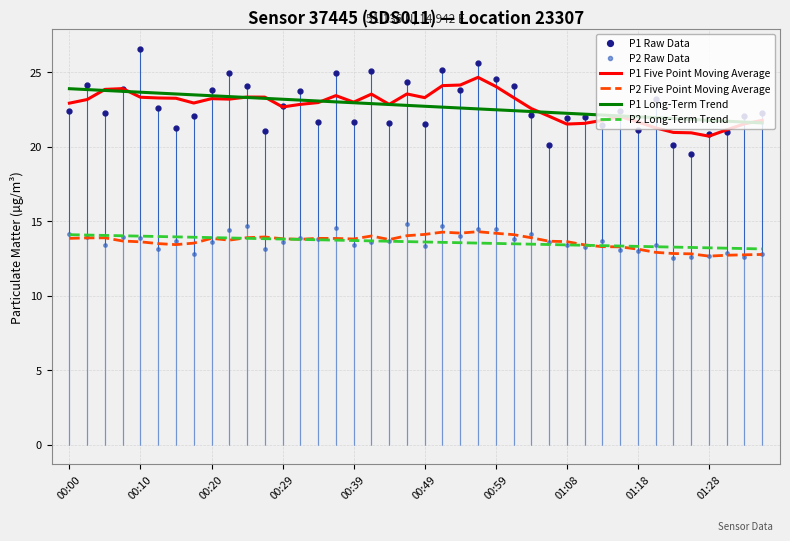

Is it true that P1 Raw Data equals 10.8 at 01:18?

False